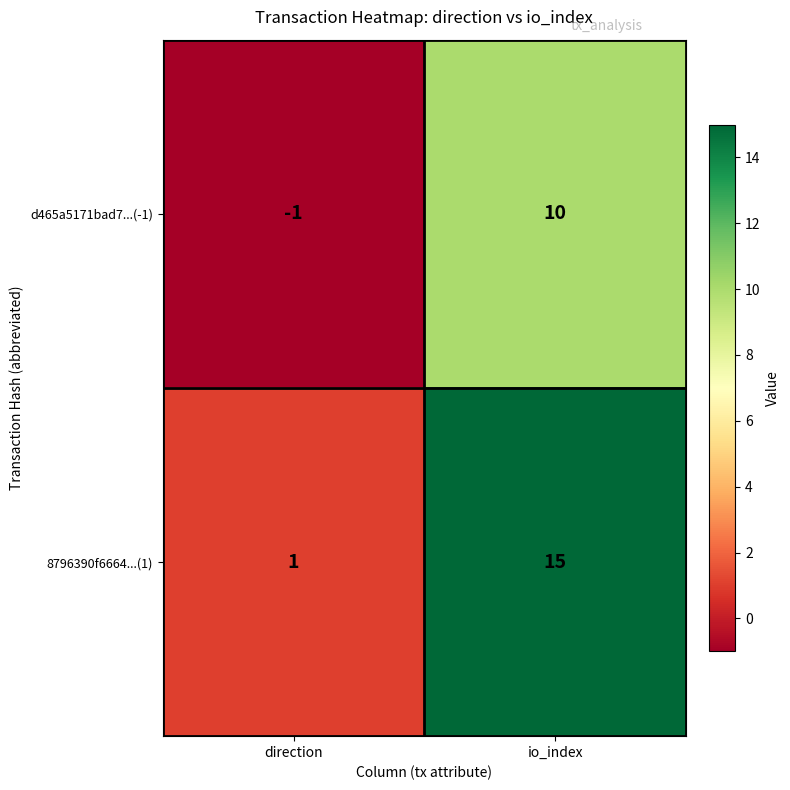

What is the average value of the 8796390f6664...(1) series?

8